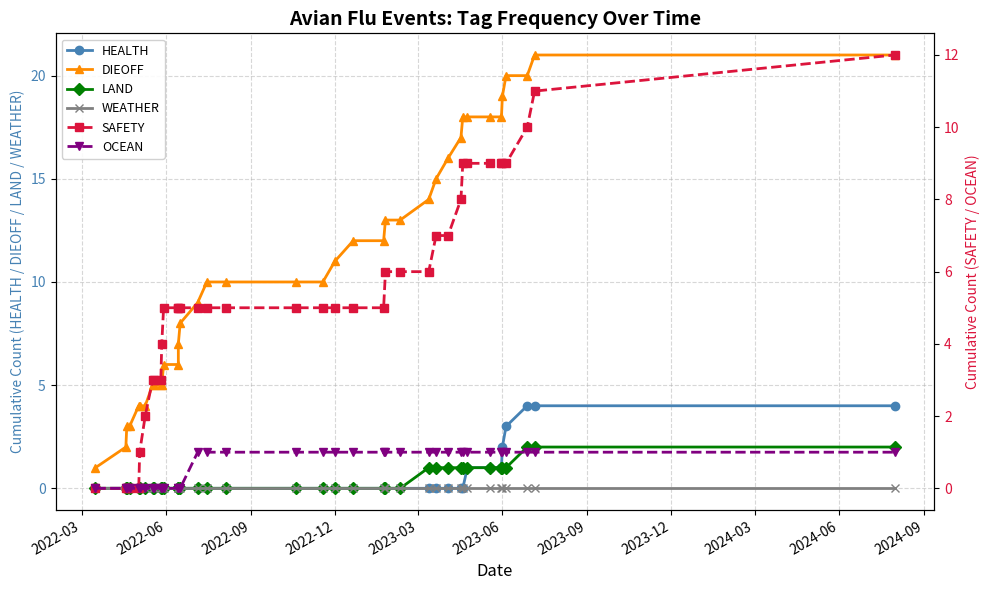

Does the chart have visible grid lines?

Yes